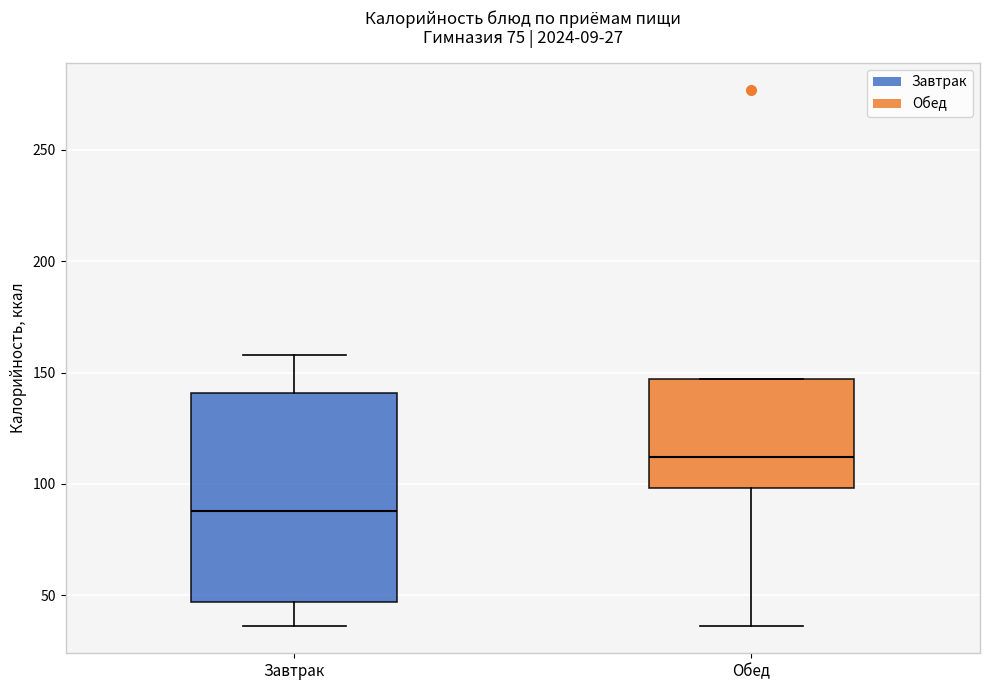

Which box has the lowest median line?

Завтрак